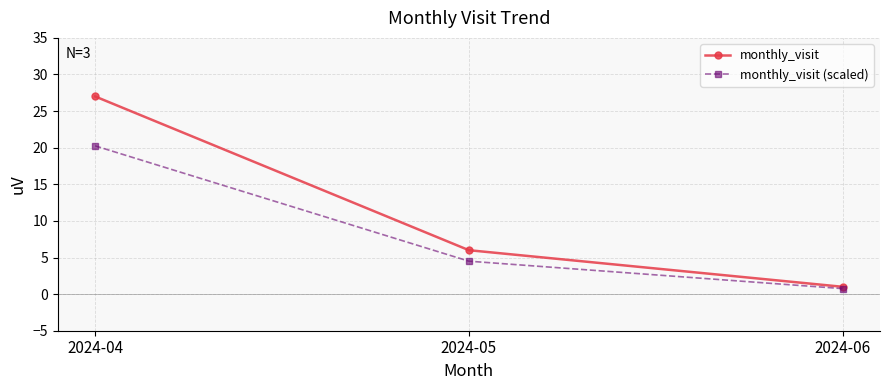

Rank the series at 2024-05 from highest to lowest value.

monthly_visit, monthly_visit (scaled)